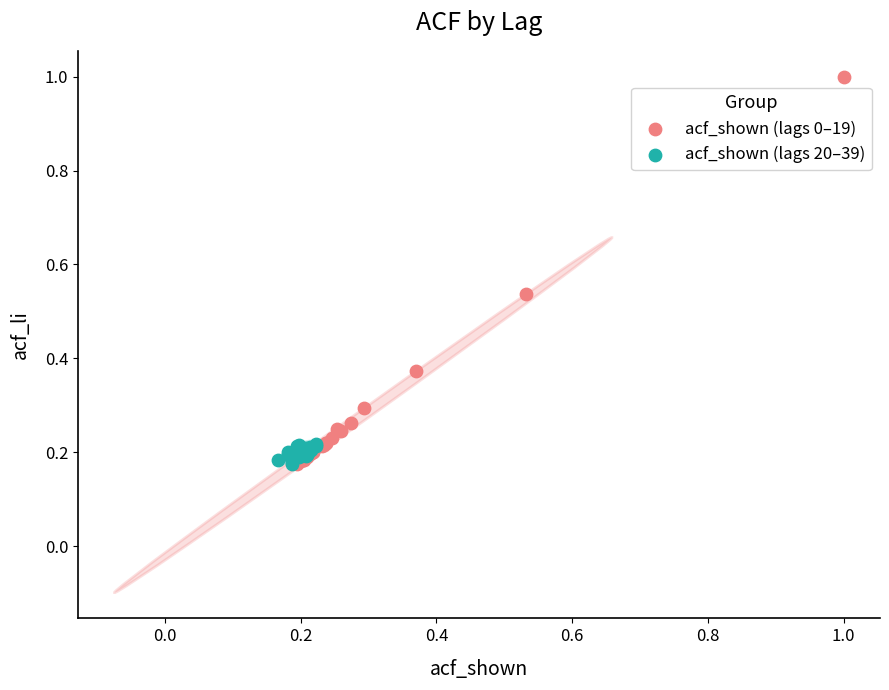

Which series has the widest spread of Y values?

acf_shown (lags 0–19)